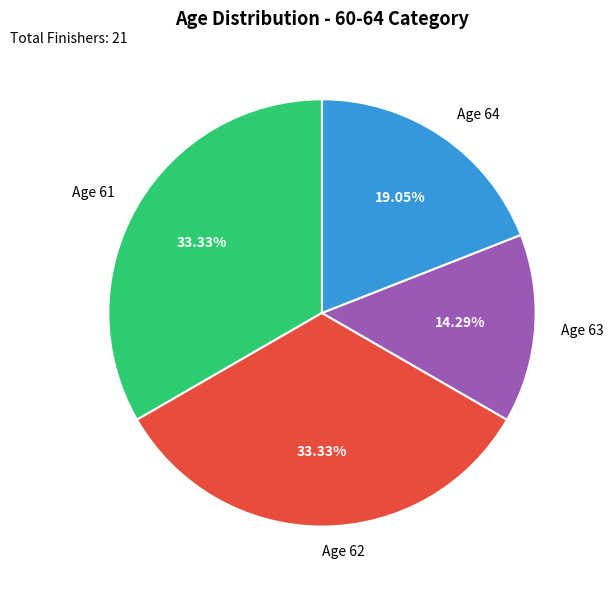

Is the sum of Age 63 and Age 62 greater than half?

No